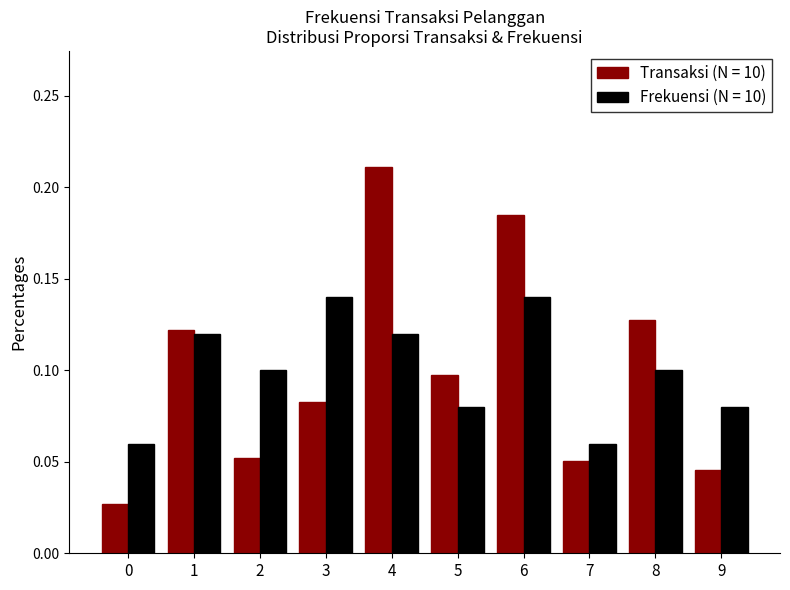

Which series has the widest spread of values?

Transaksi (N = 10)